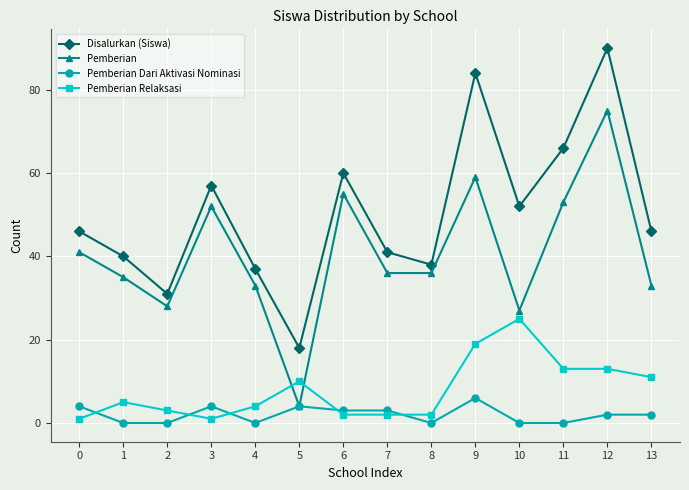

What is the sum of all Pemberian Relaksasi values?

111